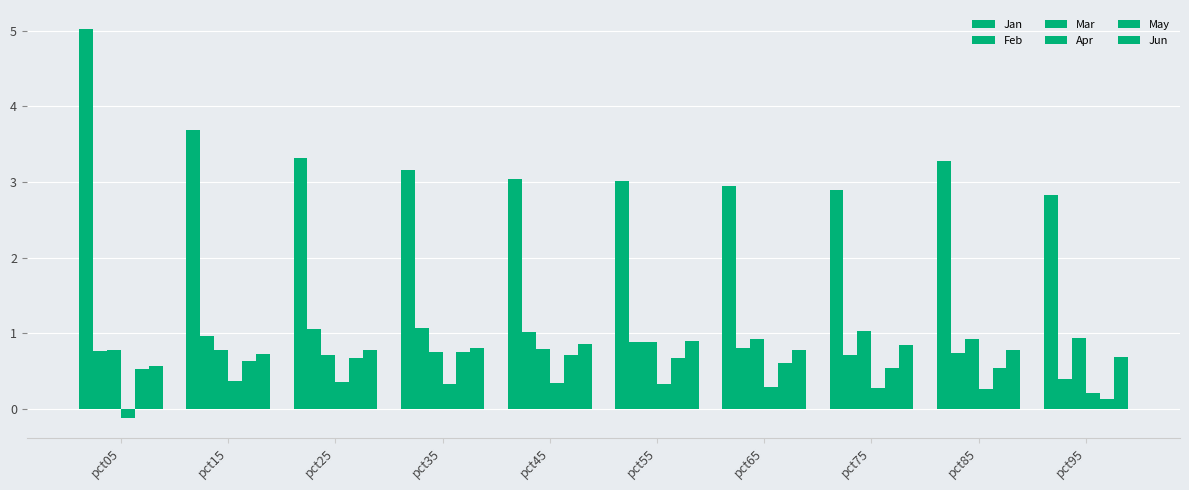

Does the chart contain any negative values?

Yes